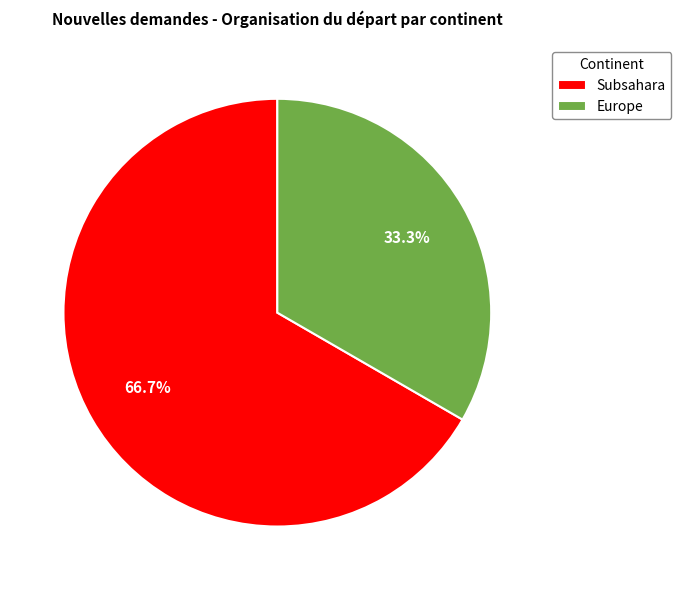

Rank the categories by value from lowest to highest.

Europe, Subsahara